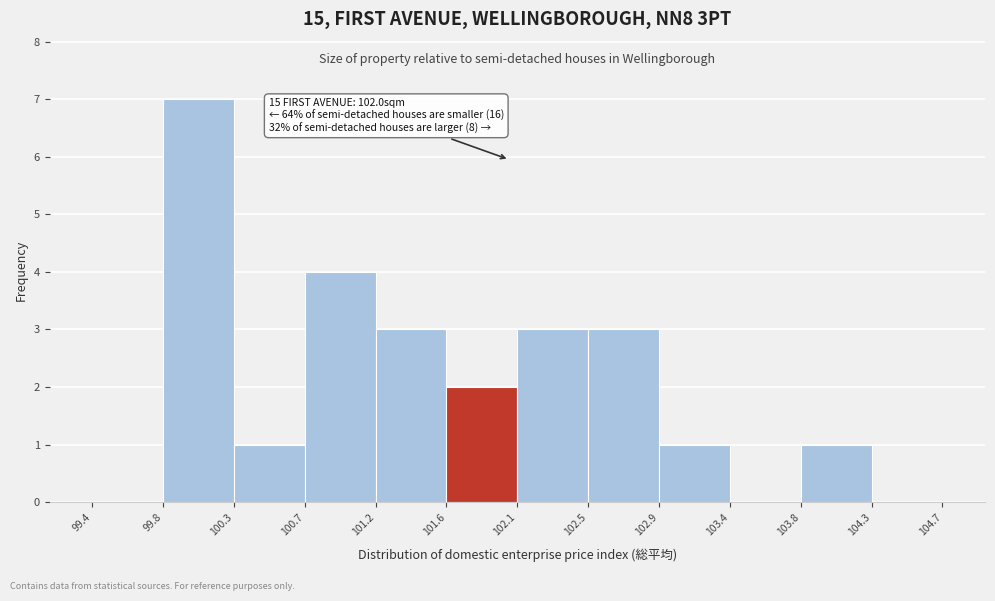

Which range on the x-axis has the tallest bar?

99.8 to 100.3